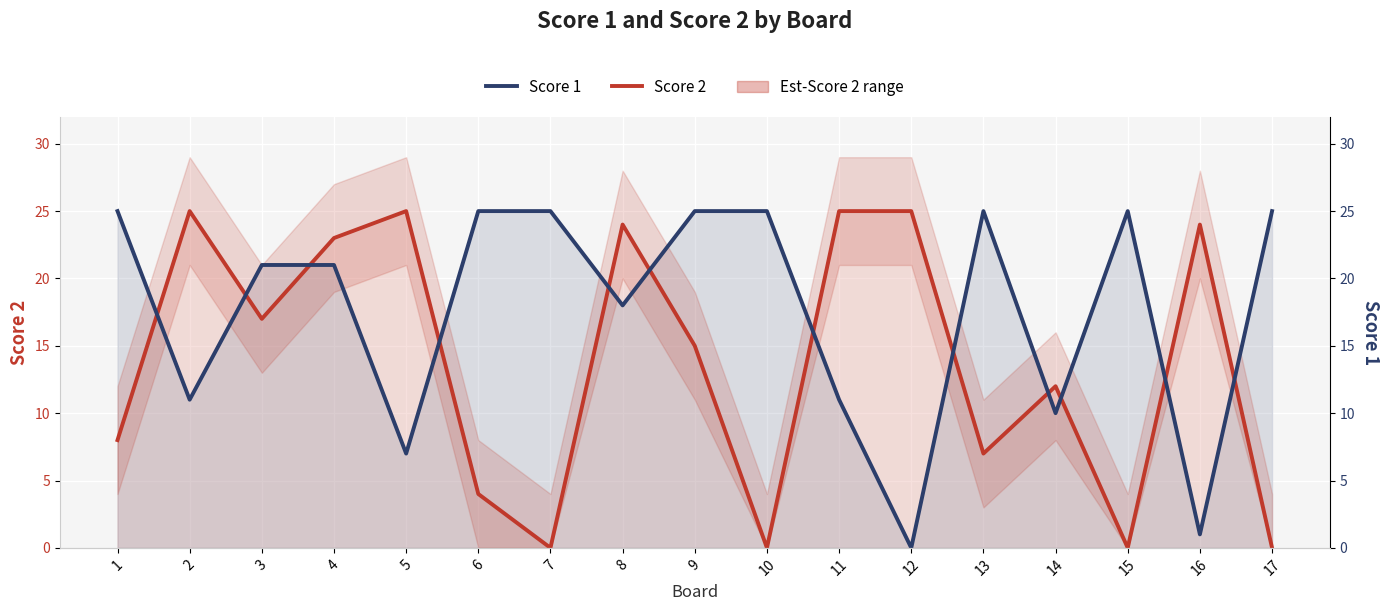

The value of Score 1 at 14 is 13. True or false?

False